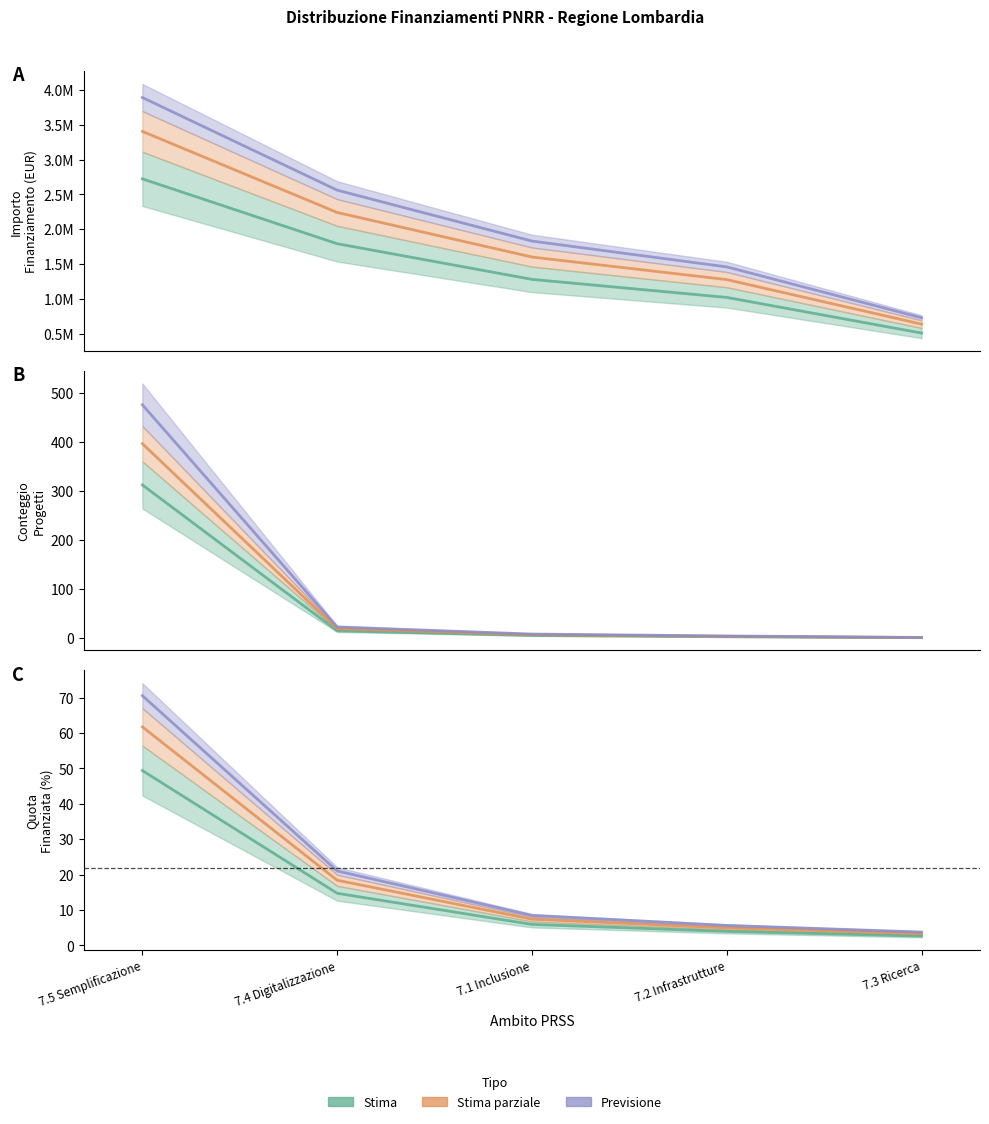

What position from the right is 7.4 Digitalizzazione?

4